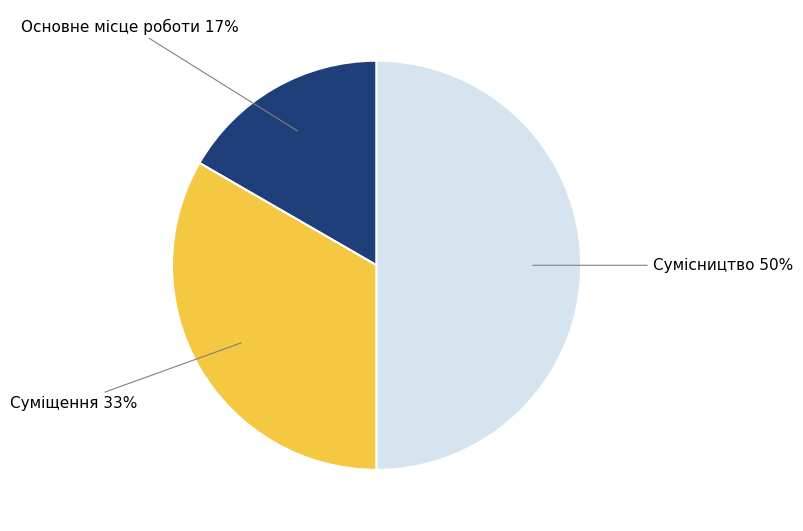

To the nearest percent, what is the difference between the largest and smallest slice percentages?

33%